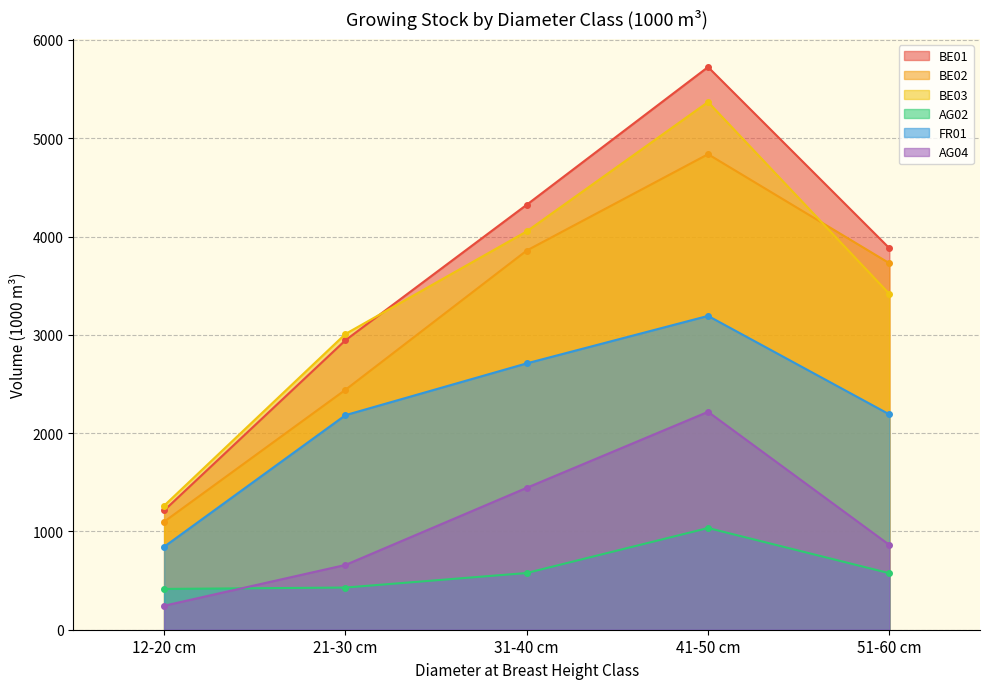

At which label is BE01 closest to 3469?

51-60 cm